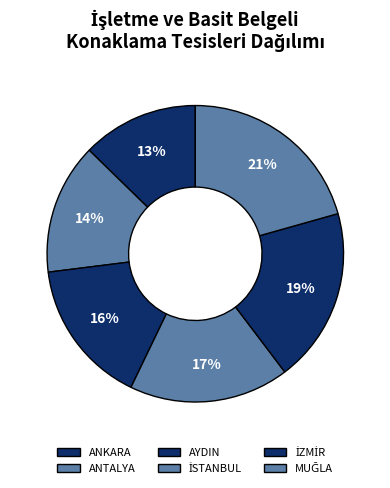

What is the change in value from ANKARA to ANTALYA?

+1